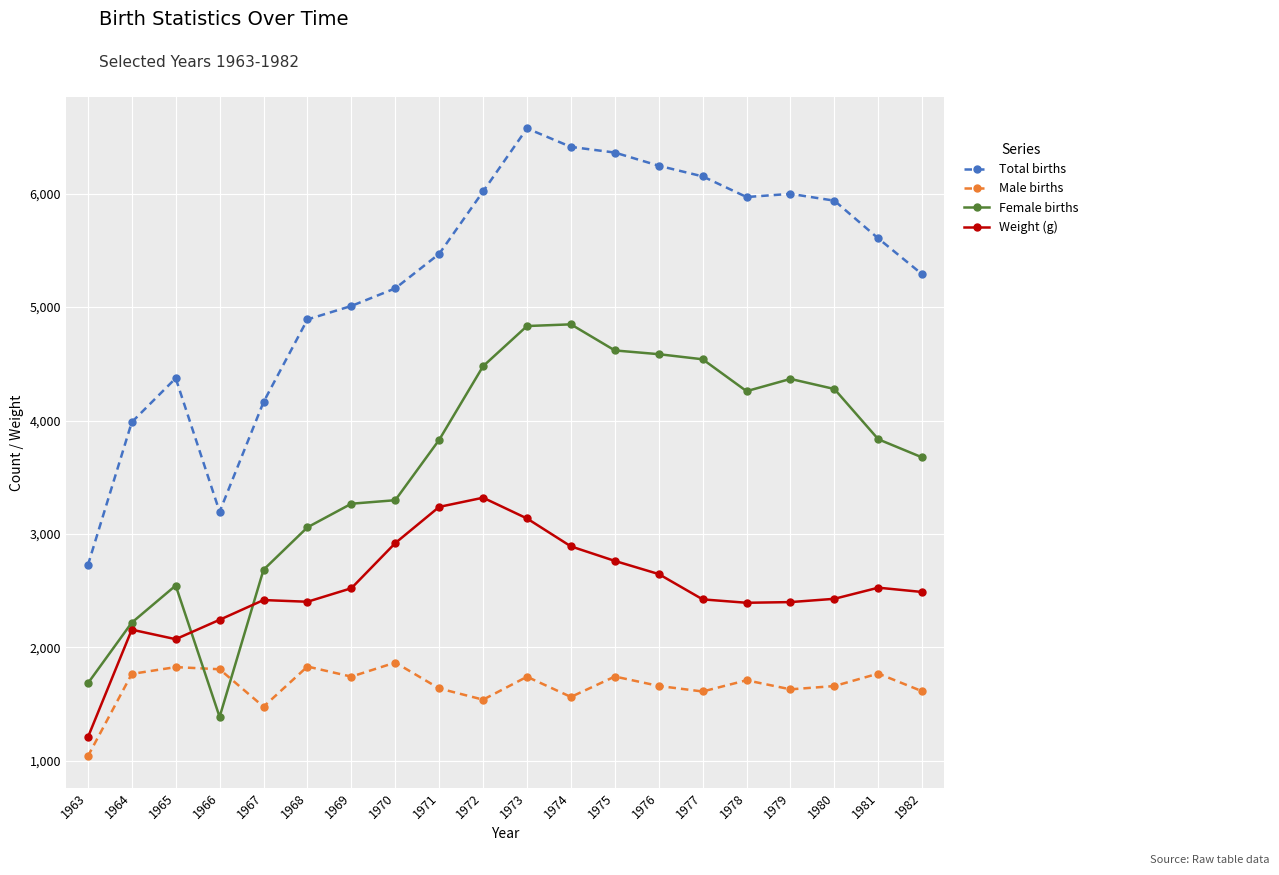

What are all the series names shown in the legend?

Total births, Male births, Female births, Weight (g)